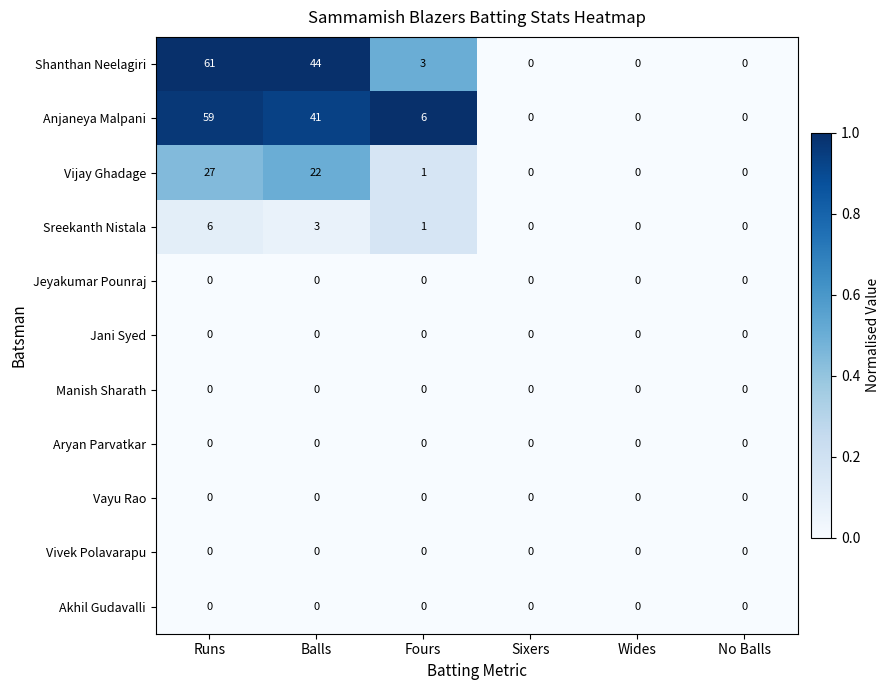

Which series has the largest range (max minus min)?

Shanthan Neelagiri